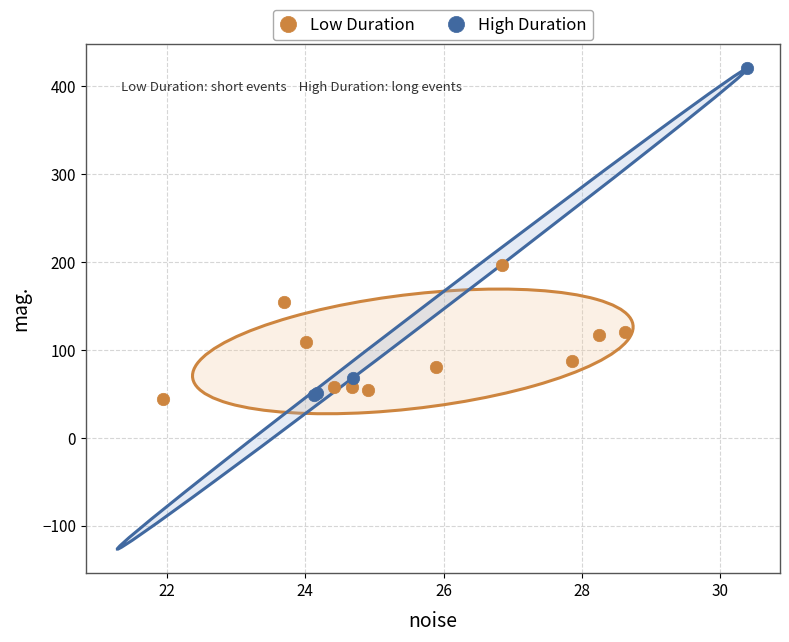

Which series reaches the maximum Y coordinate?

High Duration